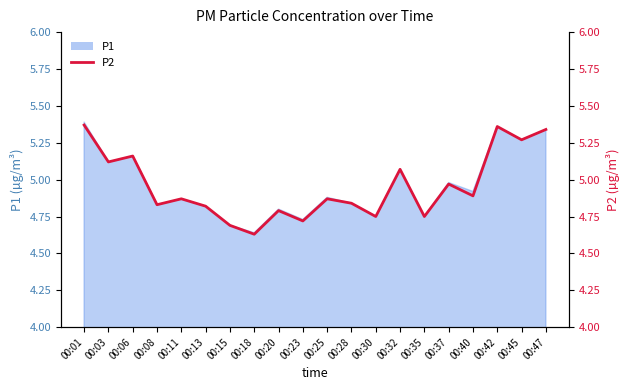

What is the sum of the values at 00:28 and 00:25?

9.7